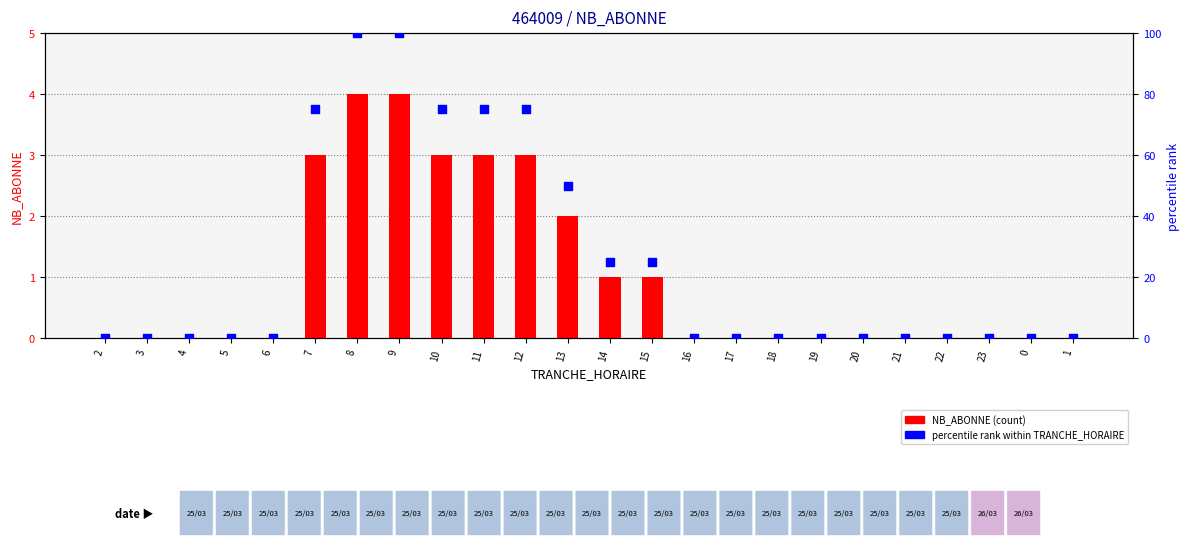

At how many categories does at least one series exceed 11?

9